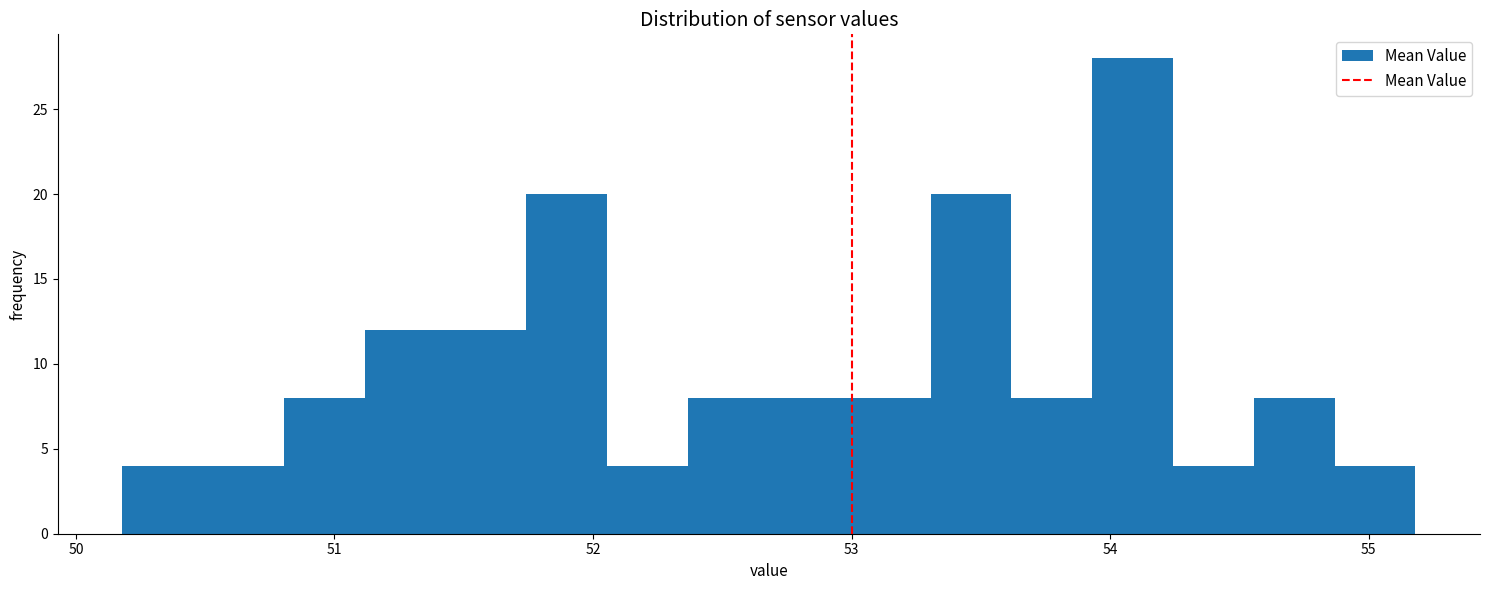

Around what value on the x-axis is the tallest bar? Give the approximate position of its centre, as read against the axis.

54.1